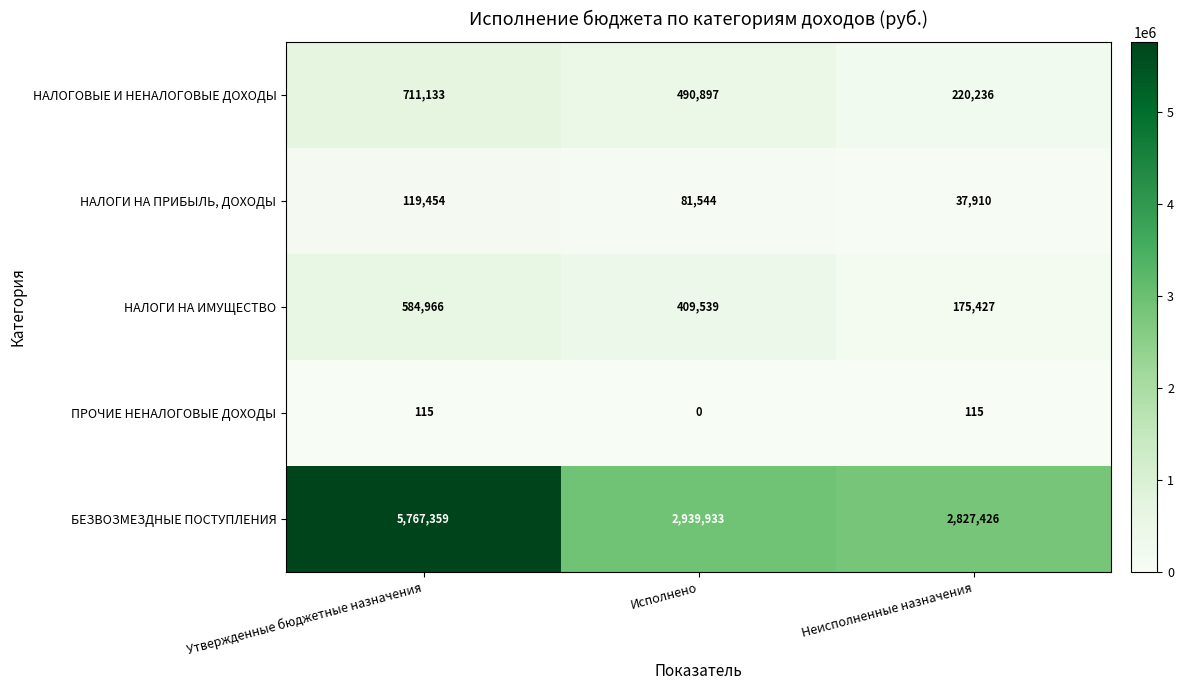

Read the НАЛОГИ НА ПРИБЫЛЬ, ДОХОДЫ value at Неисполненные назначения, to the nearest 100.

37900